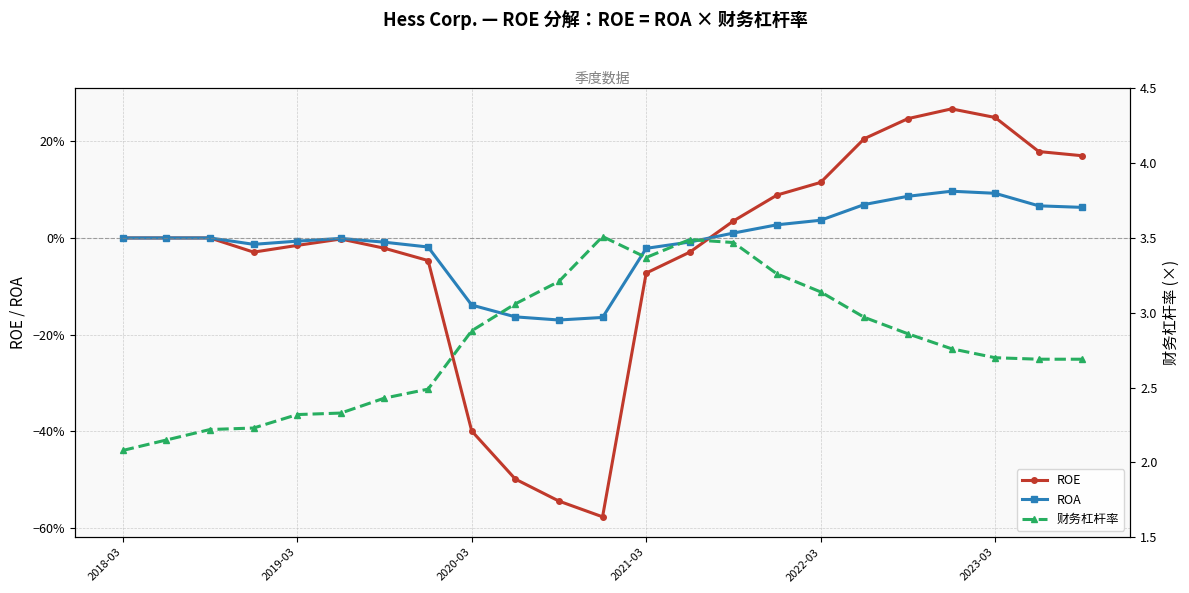

In ROA, how many points are higher than both neighbors (excluding endpoints)?

2